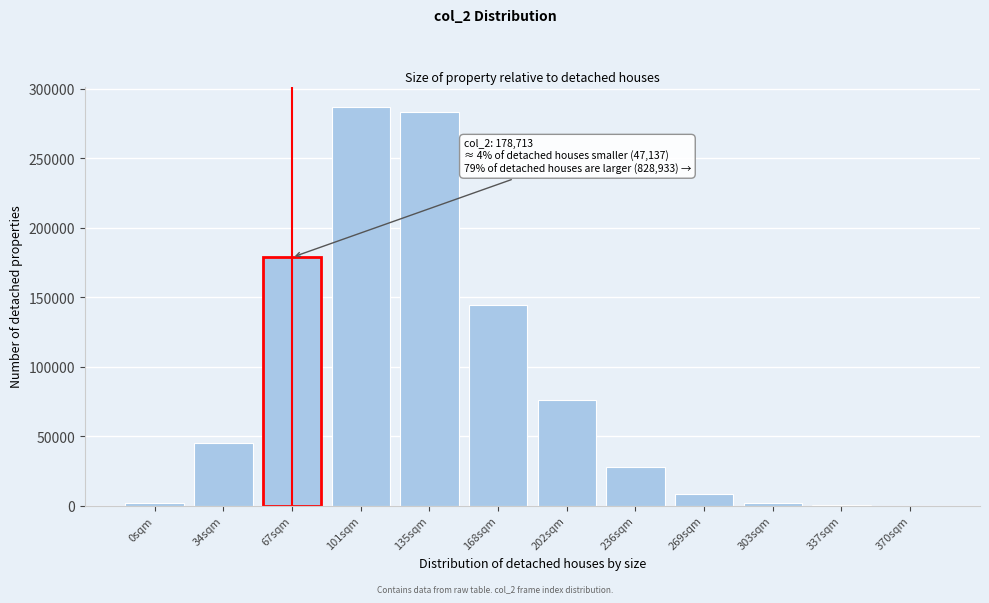

What is the maximum value shown in the chart?

287280